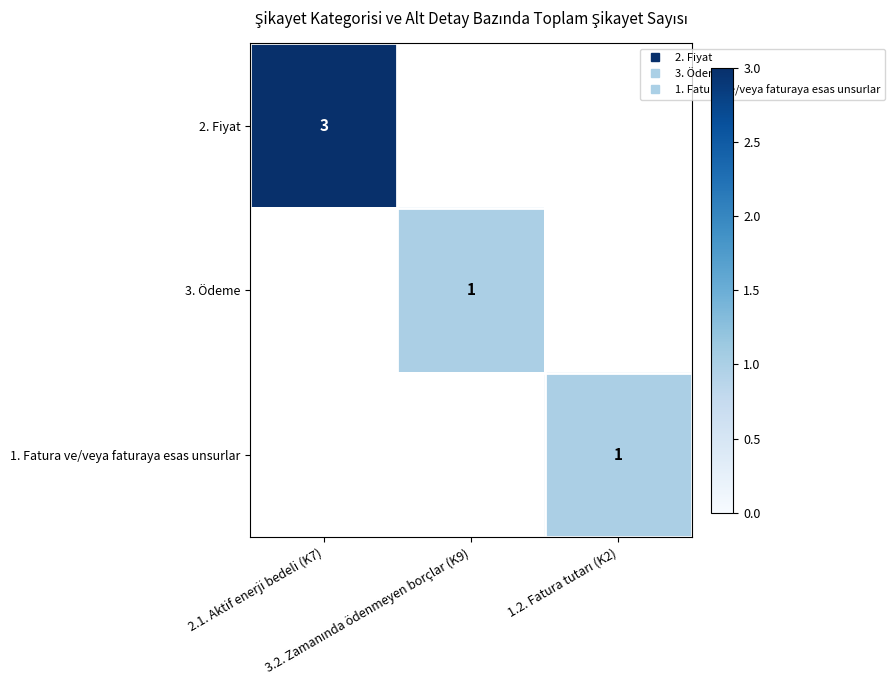

Is it true that 1. Fatura ve/veya faturaya esas unsurlar equals 0 at 2.1. Aktif enerji bedeli (K7)?

False